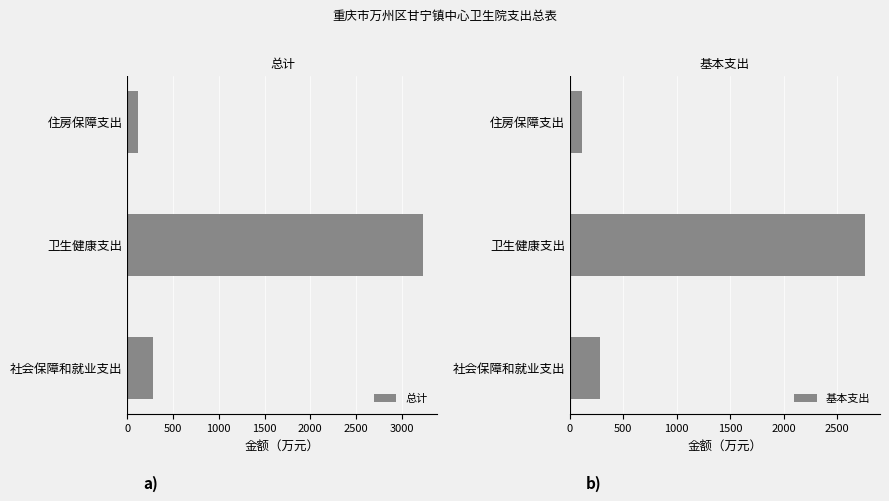

What is the approximate value of 基本支出 at 社会保障和就业支出?

285.5